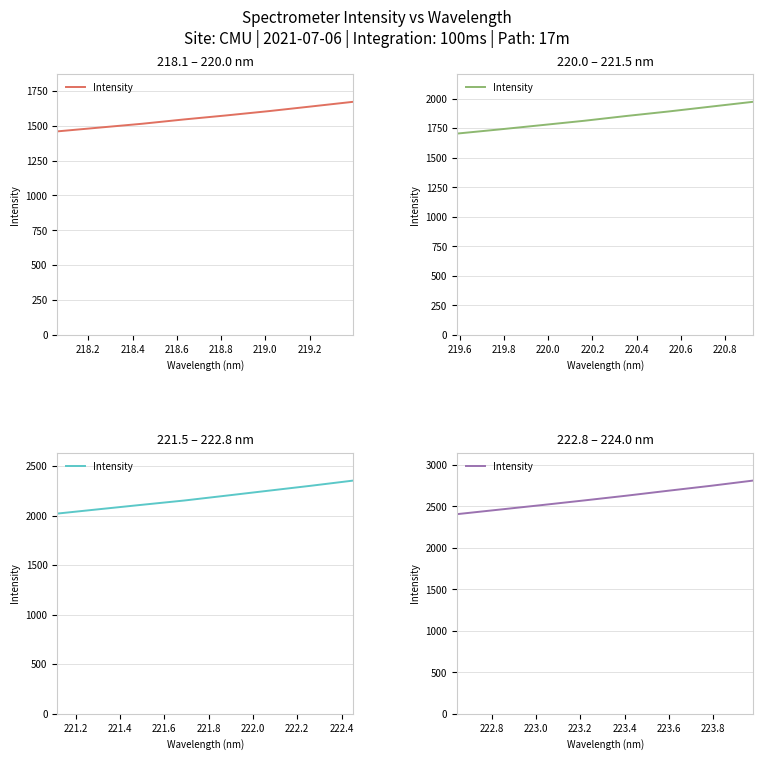

True or false: the data has more than 2 interior local peaks.

False